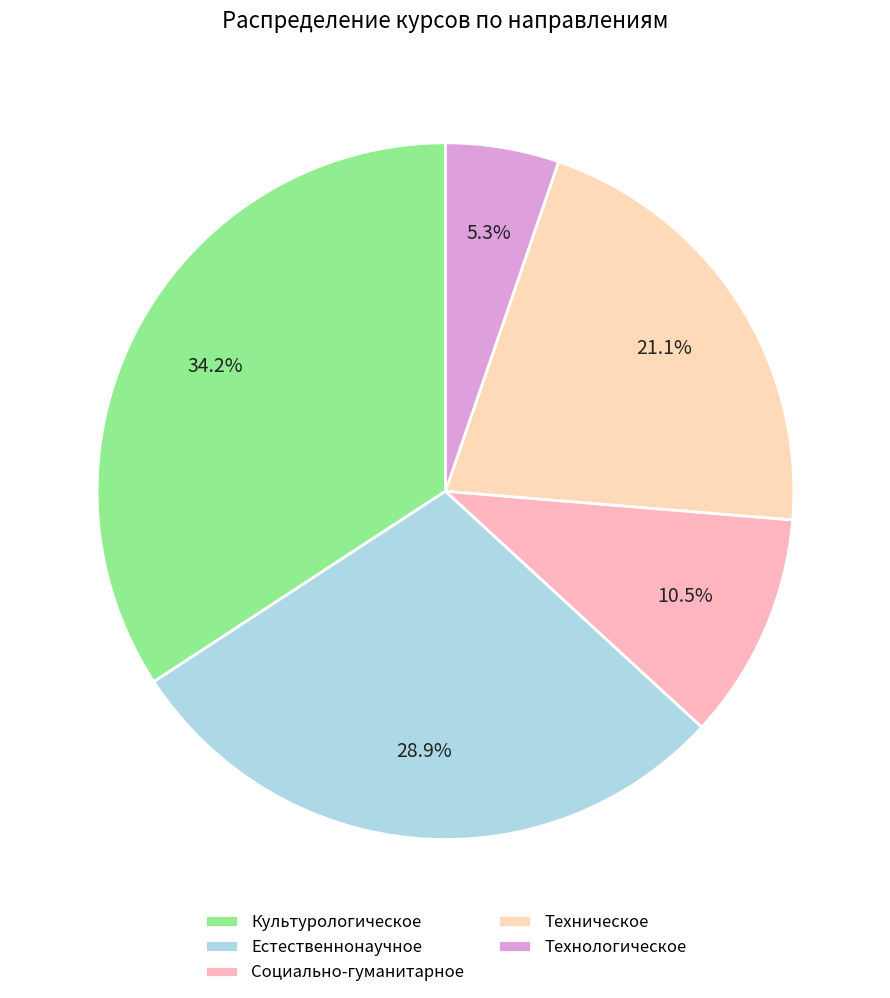

Is it true that Социально-гуманитарное is 11% of the pie?

True